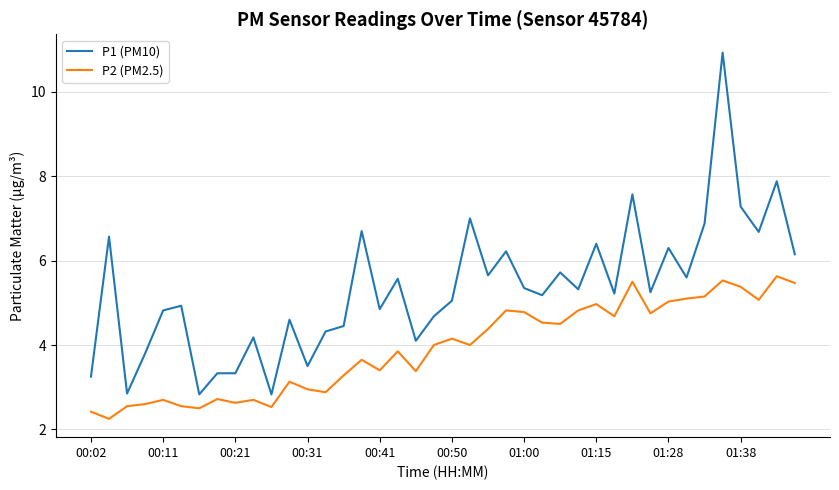

What is the maximum value shown in the chart?

10.9